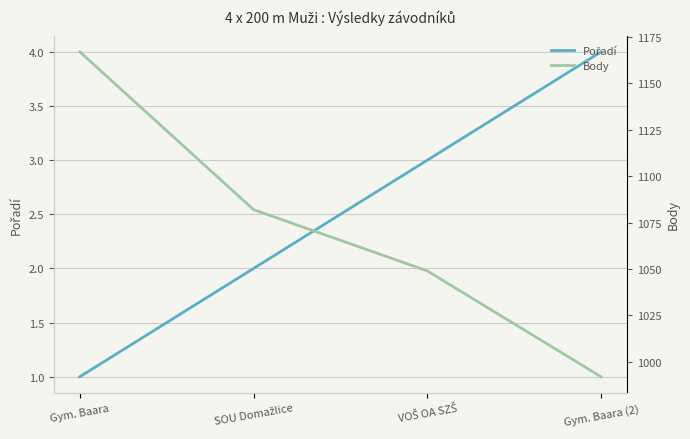

What is the greatest value displayed?

1167